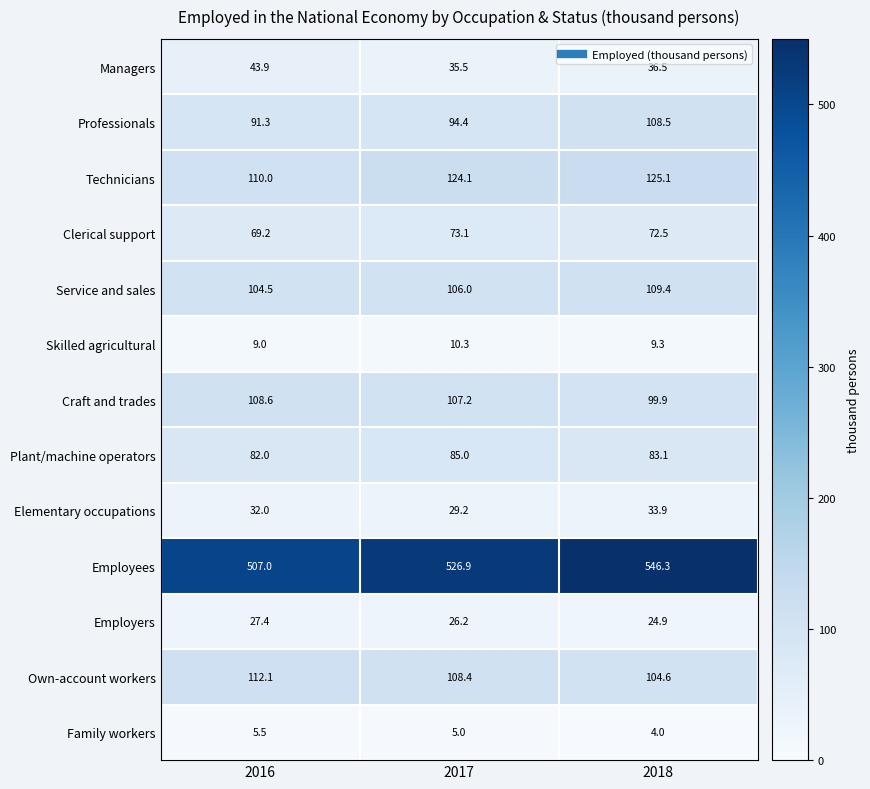

What is the minimum value for Craft and trades?

99.9